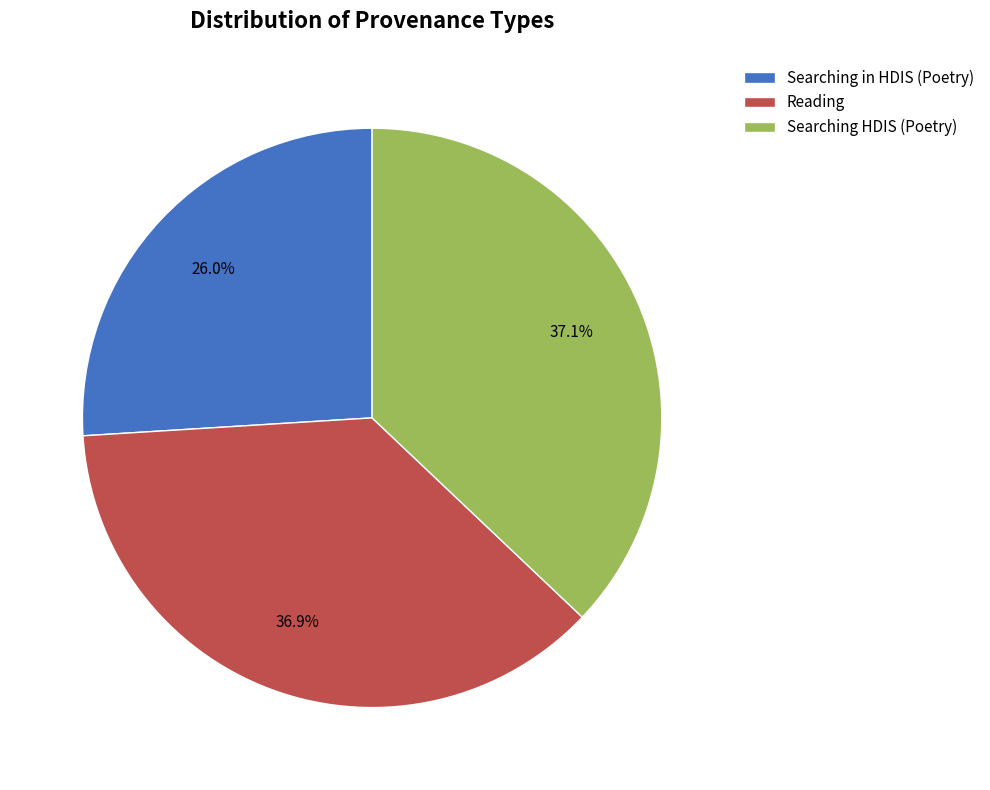

Which slice is the smallest?

Searching in HDIS (Poetry)